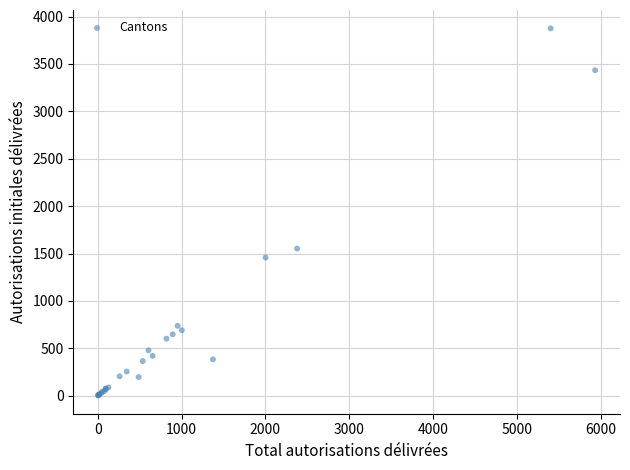

What Y value in the scatter plot is closest to 1940?

1553